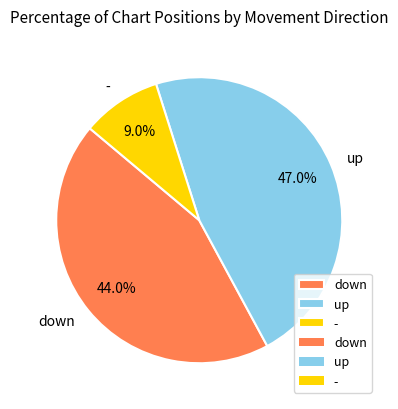

Between - and down, which is larger?

down